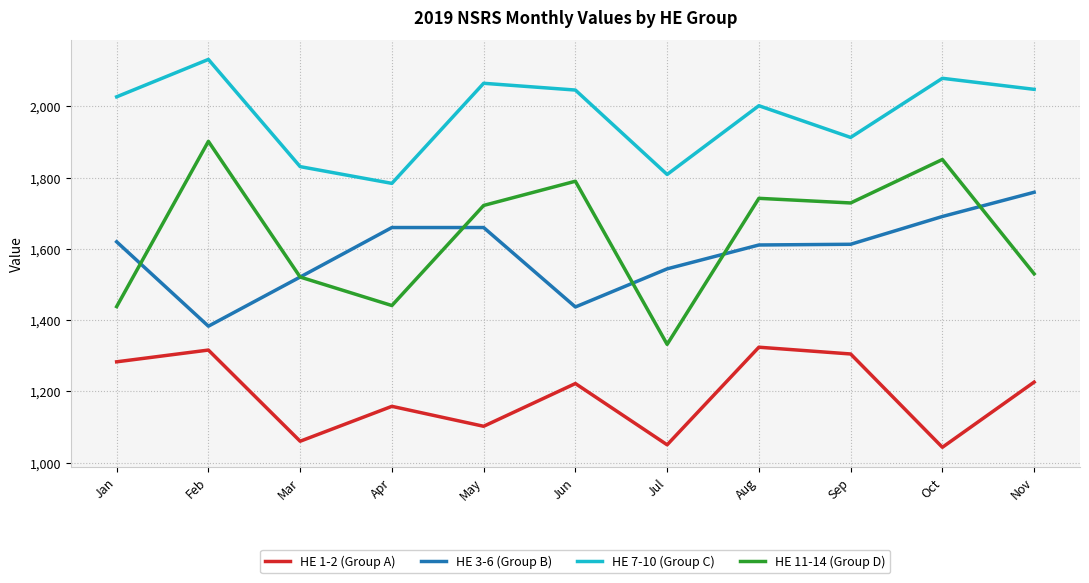

What is the smallest value displayed?

1043